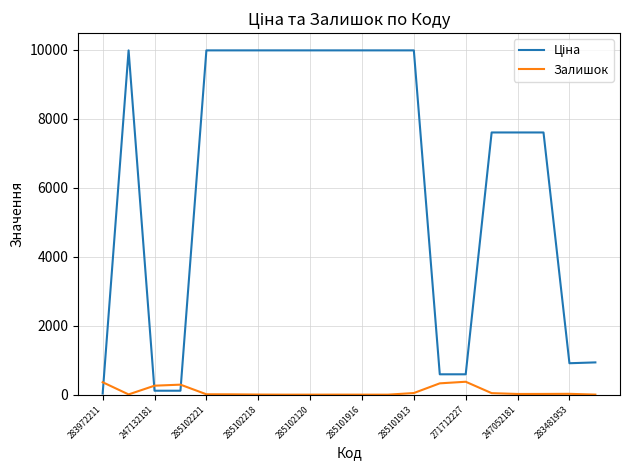

What is the highest value of the Залишок series?

374.0